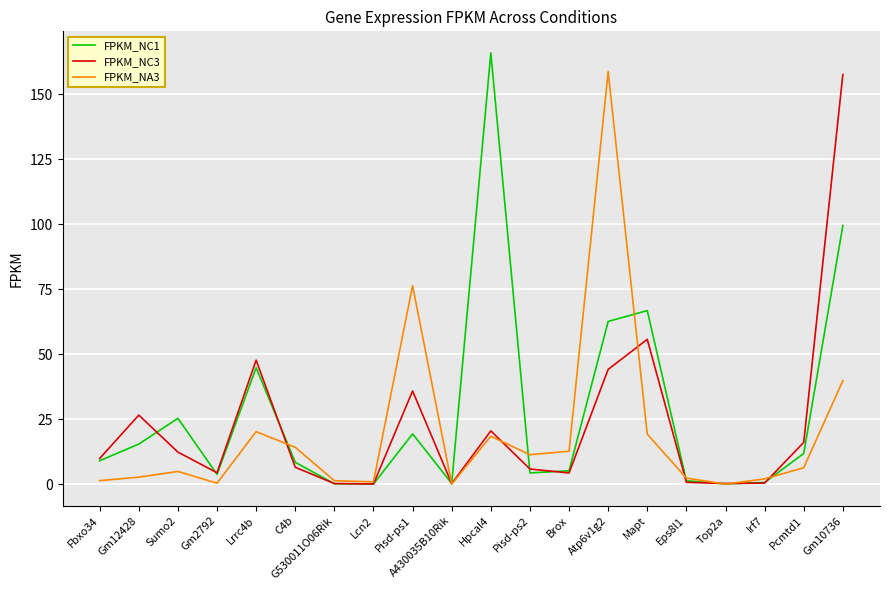

What is the difference between the FPKM_NC1 values at Atp6v1g2 and Pisd-ps1?

43.3